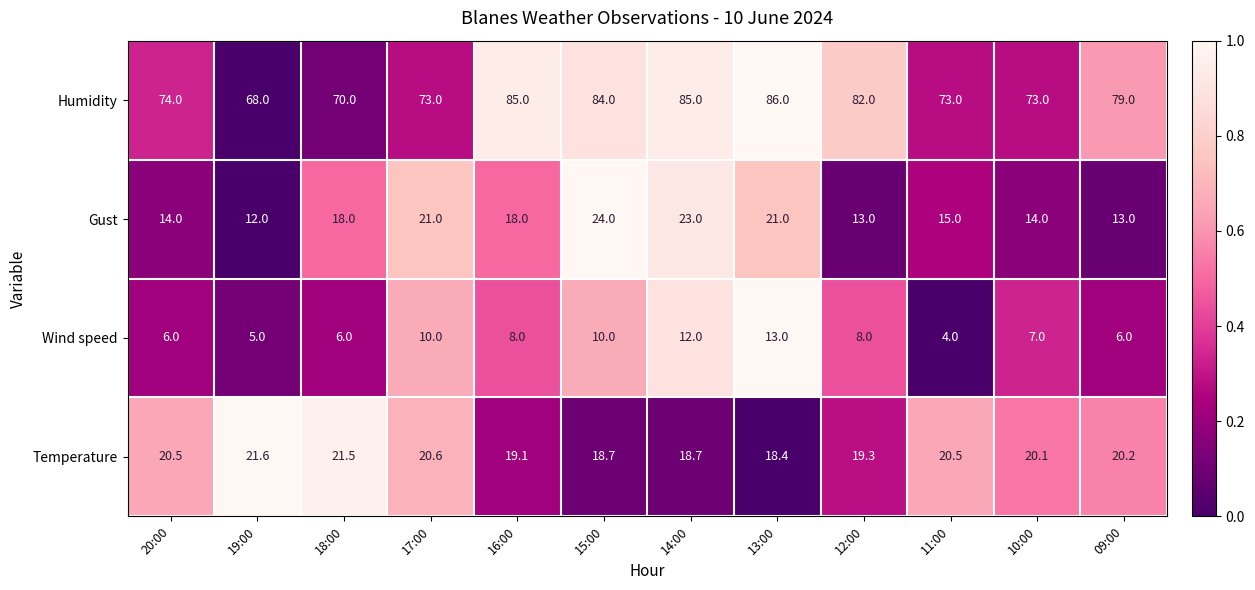

Is it true that Gust equals 13.0 at 09:00?

True